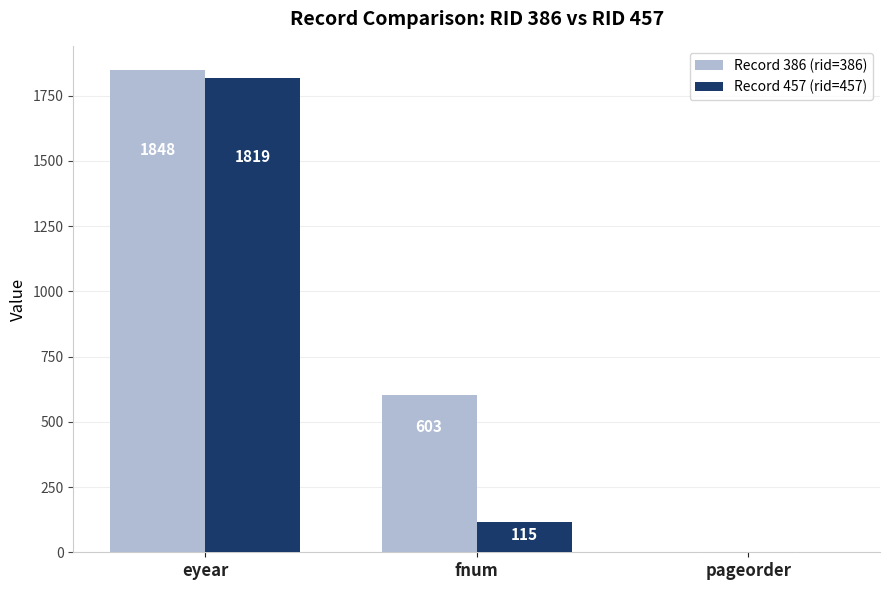

The value of Record 457 (rid=457) at pageorder is 2. True or false?

True